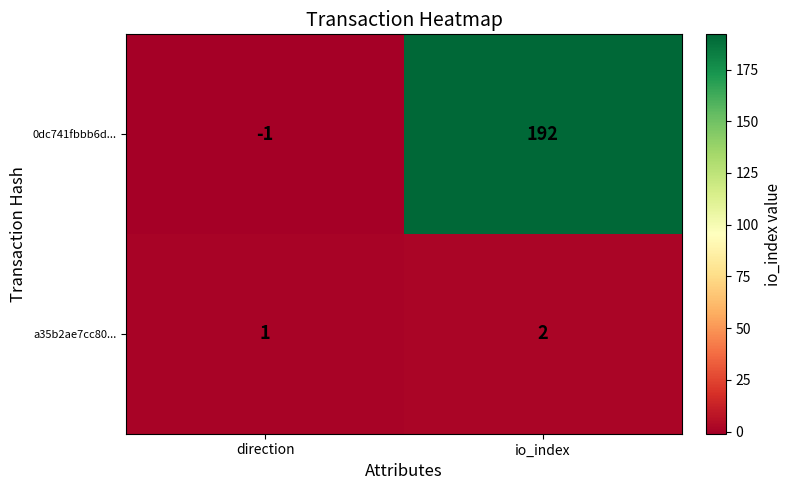

How many categories are shown in the chart?

2